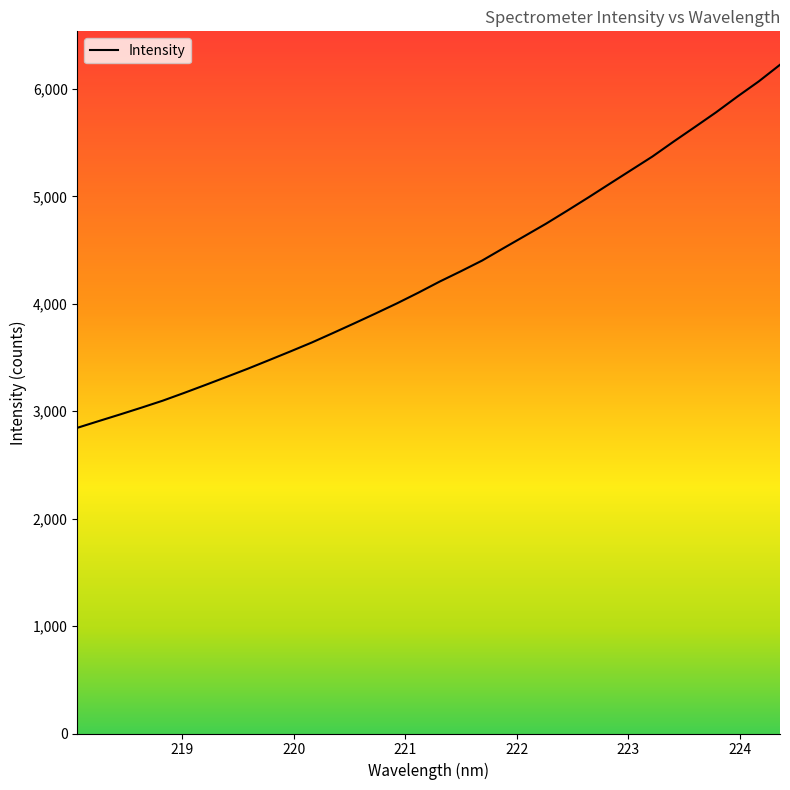

What is the difference between the maximum and minimum values?

3379.1